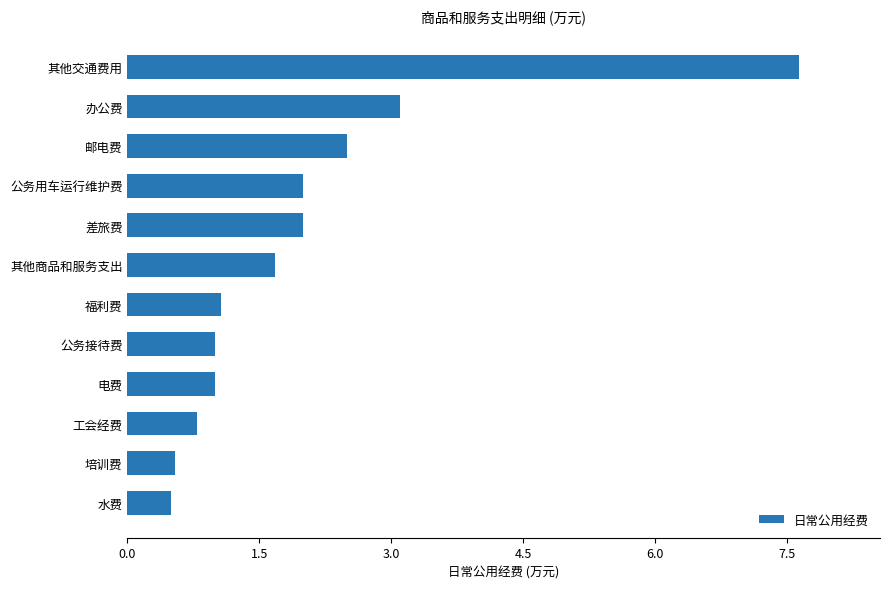

How many distinct data groups are displayed?

1